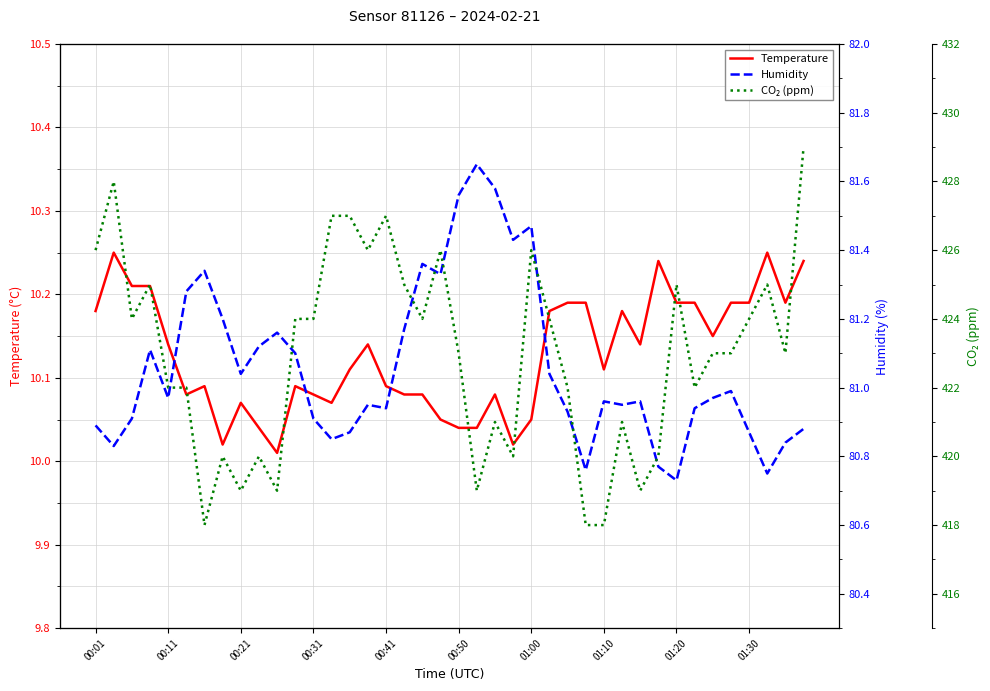

What is the difference between the maximum and second lowest values in the Humidity series?

0.9